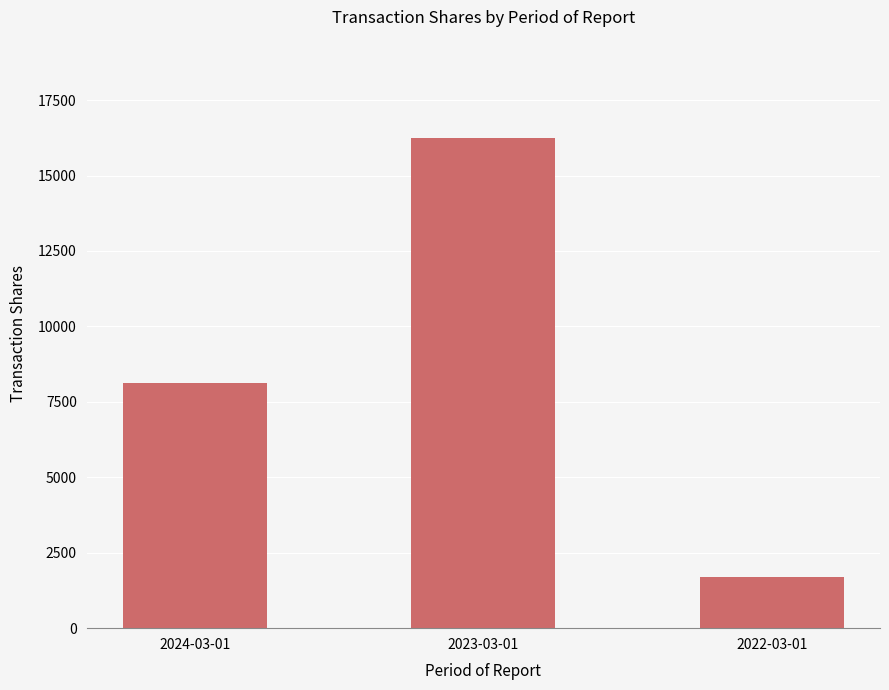

What is the value of the 3rd bar from the left?

1707